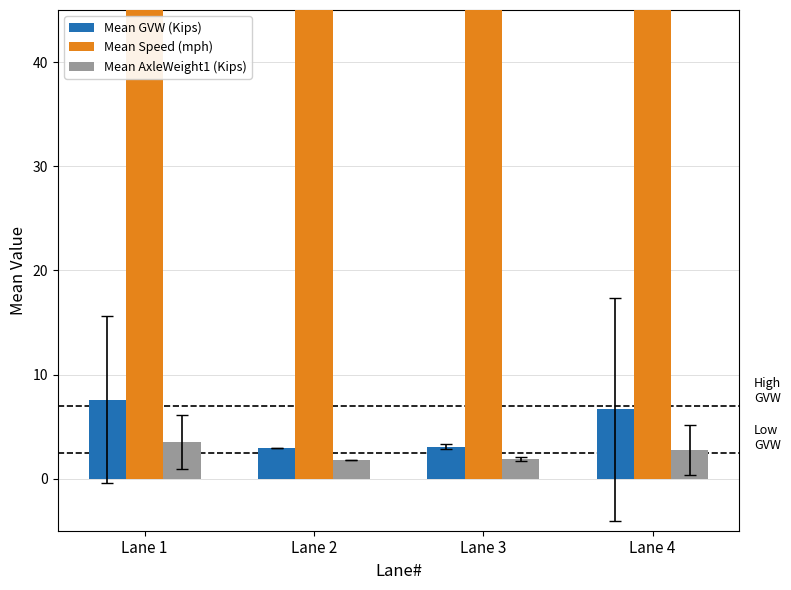

The Mean Speed (mph) series shows 85.0 at Lane 2. True or false?

True